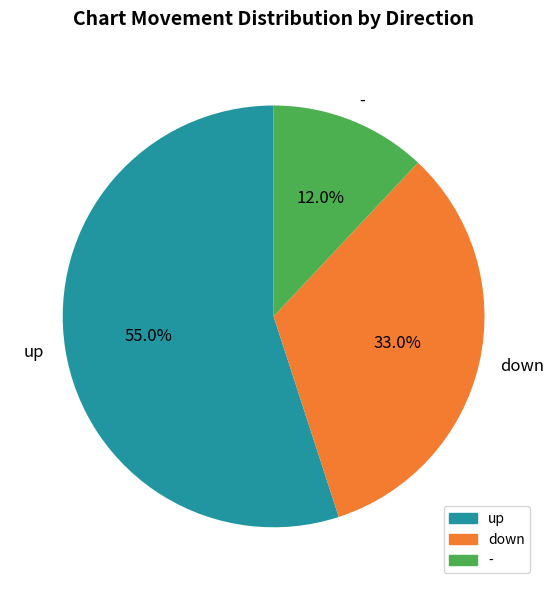

To the nearest percent, what is the combined percentage of up and -?

67%